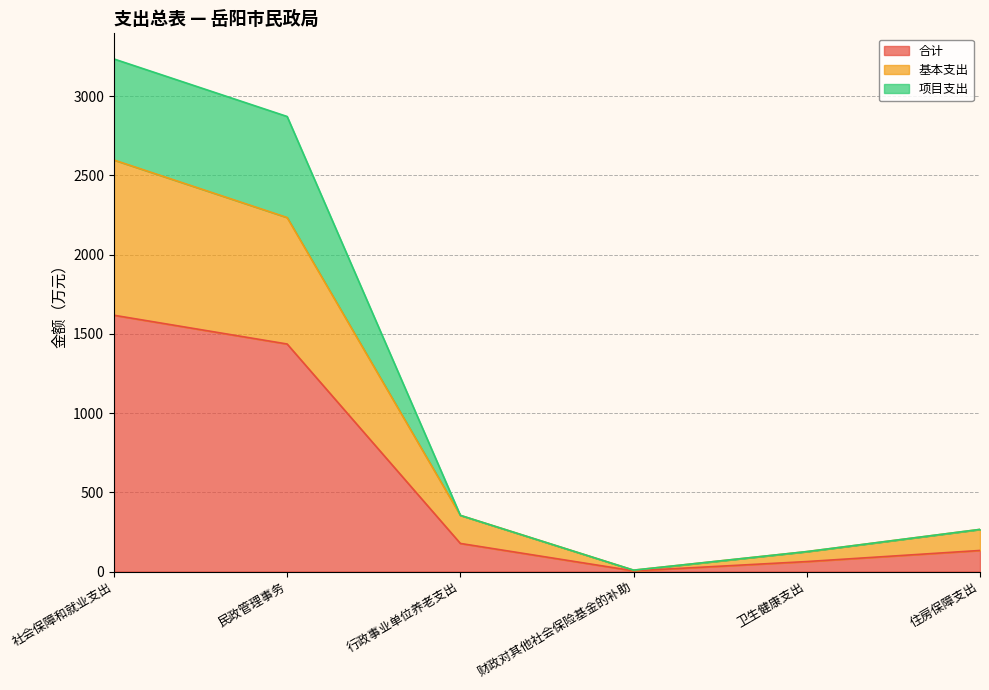

True or false: 基本支出 and 合计 intersect in this chart.

False